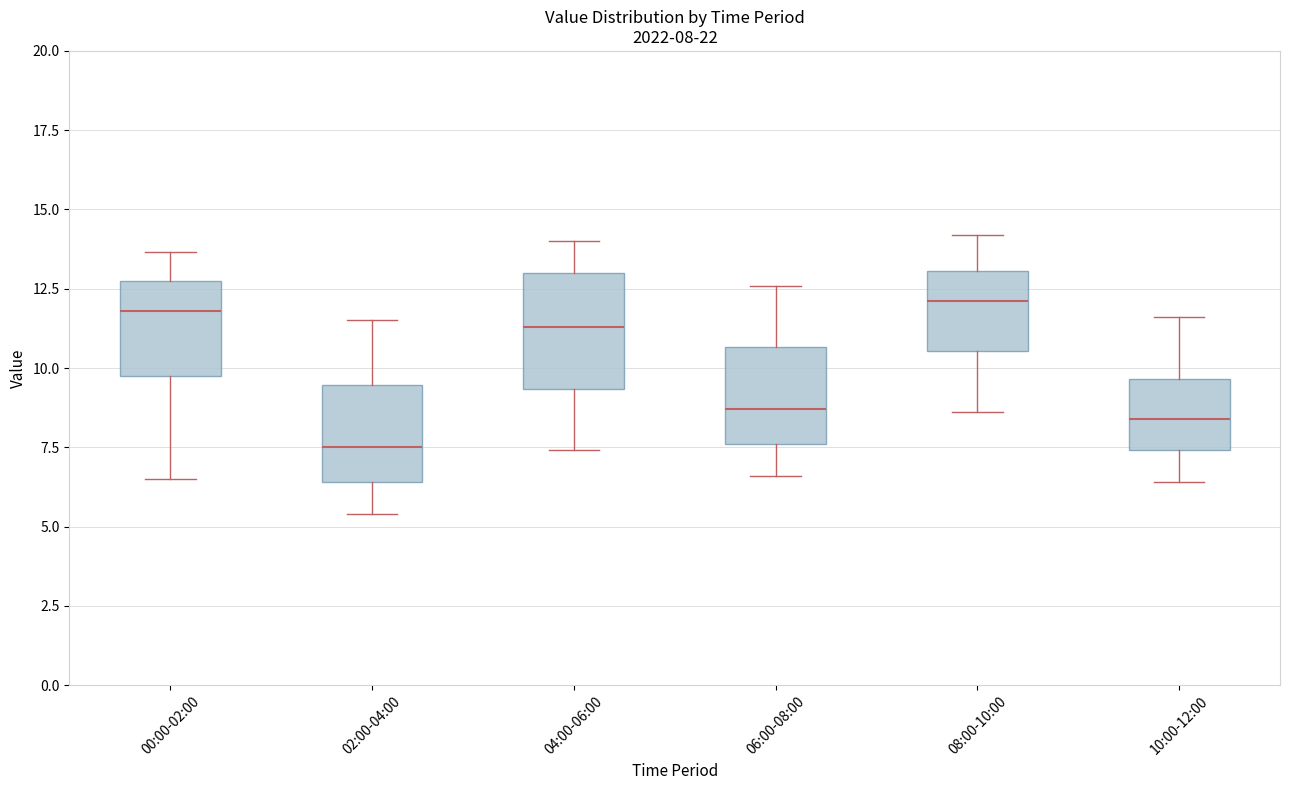

Which box is the tallest, from its lower edge to its upper edge?

04:00-06:00